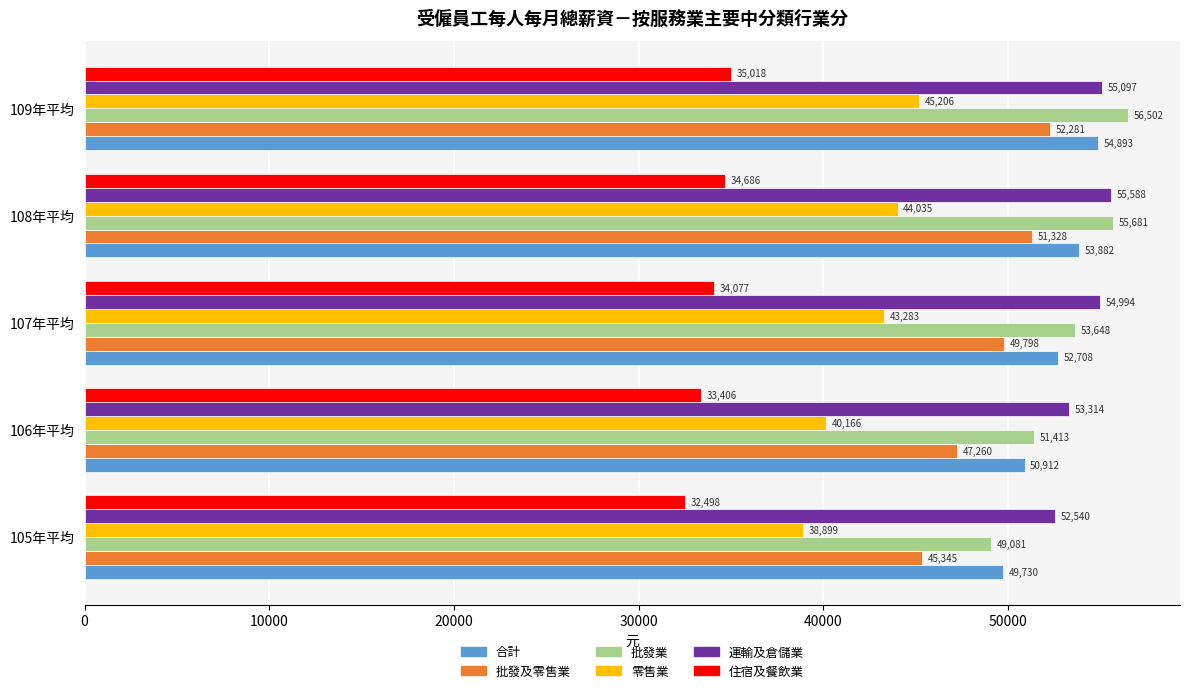

Rank the series at 106年平均 from highest to lowest value.

運輸及倉儲業, 批發業, 合計, 批發及零售業, 零售業, 住宿及餐飲業